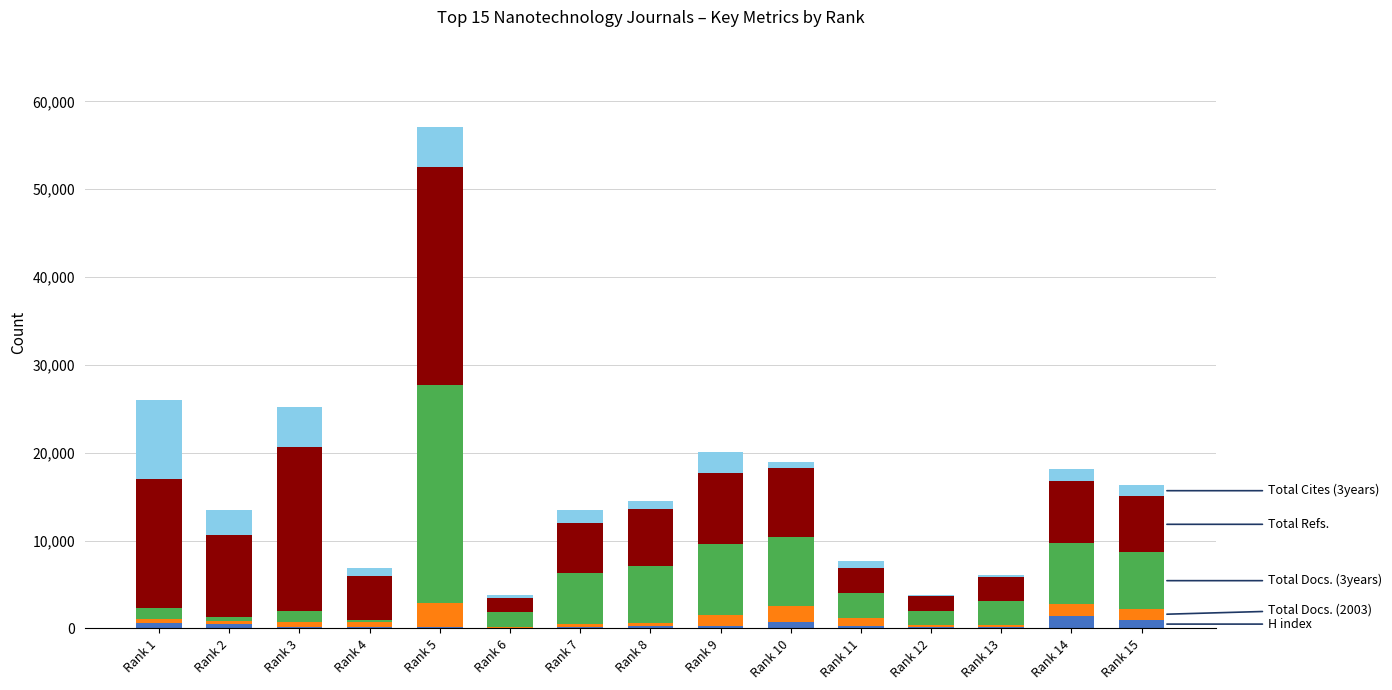

At which category is the sum across all series the highest?

Rank 5